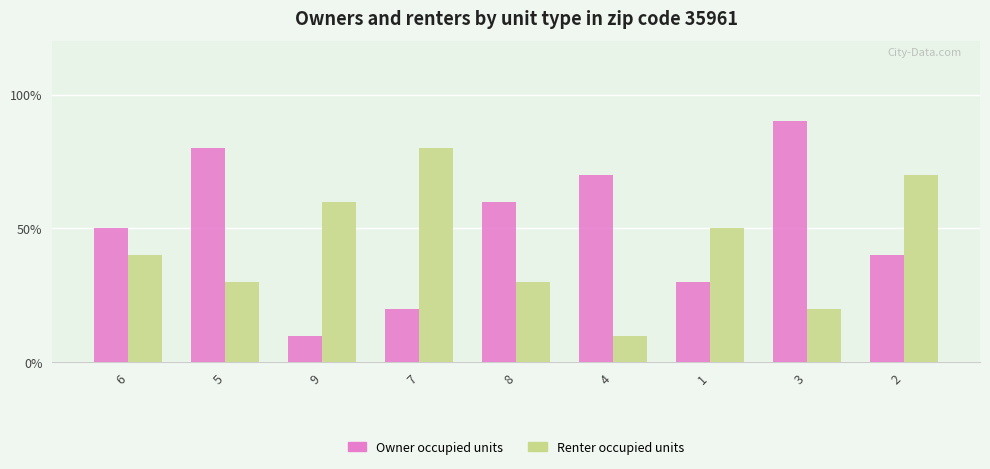

At which label is Renter occupied units closest to 4?

6